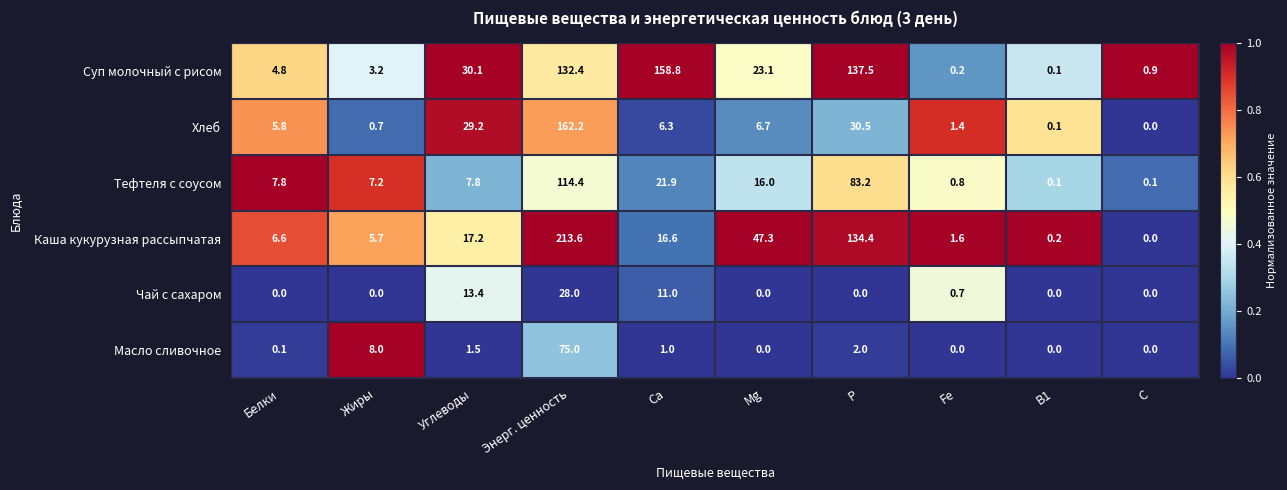

Between Углеводы and Mg, which series saw the biggest shift?

Каша кукурузная рассыпчатая